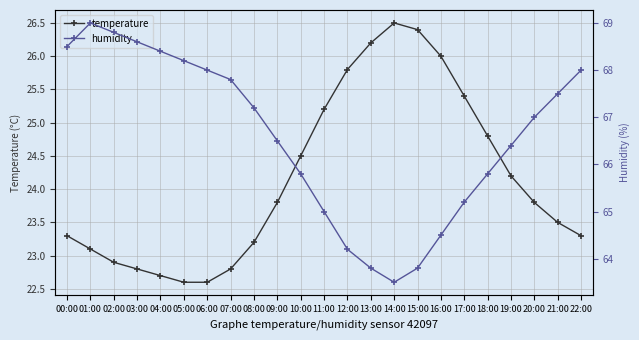

True or false: temperature and humidity cross at least once.

False